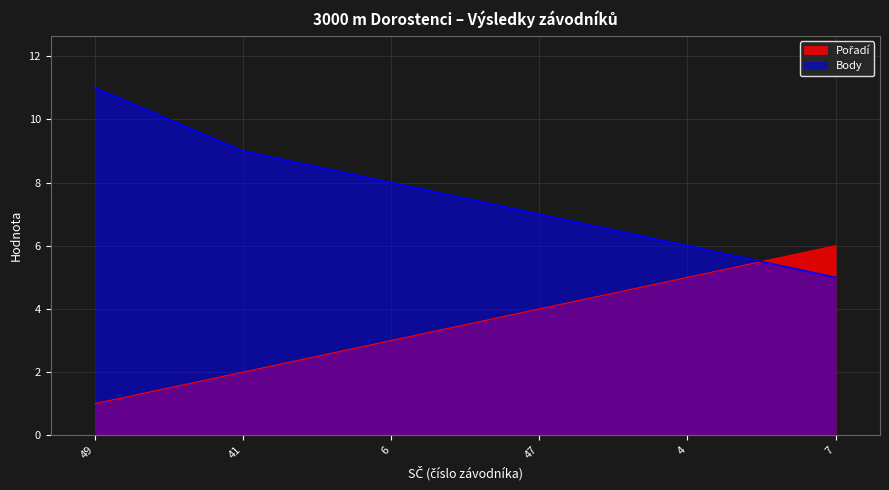

Count the Body values in the range 6 to 9.

4